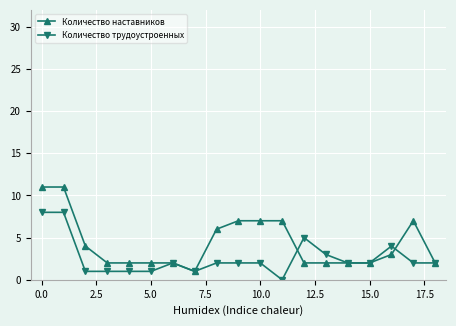

How many lines are shown in the chart?

2